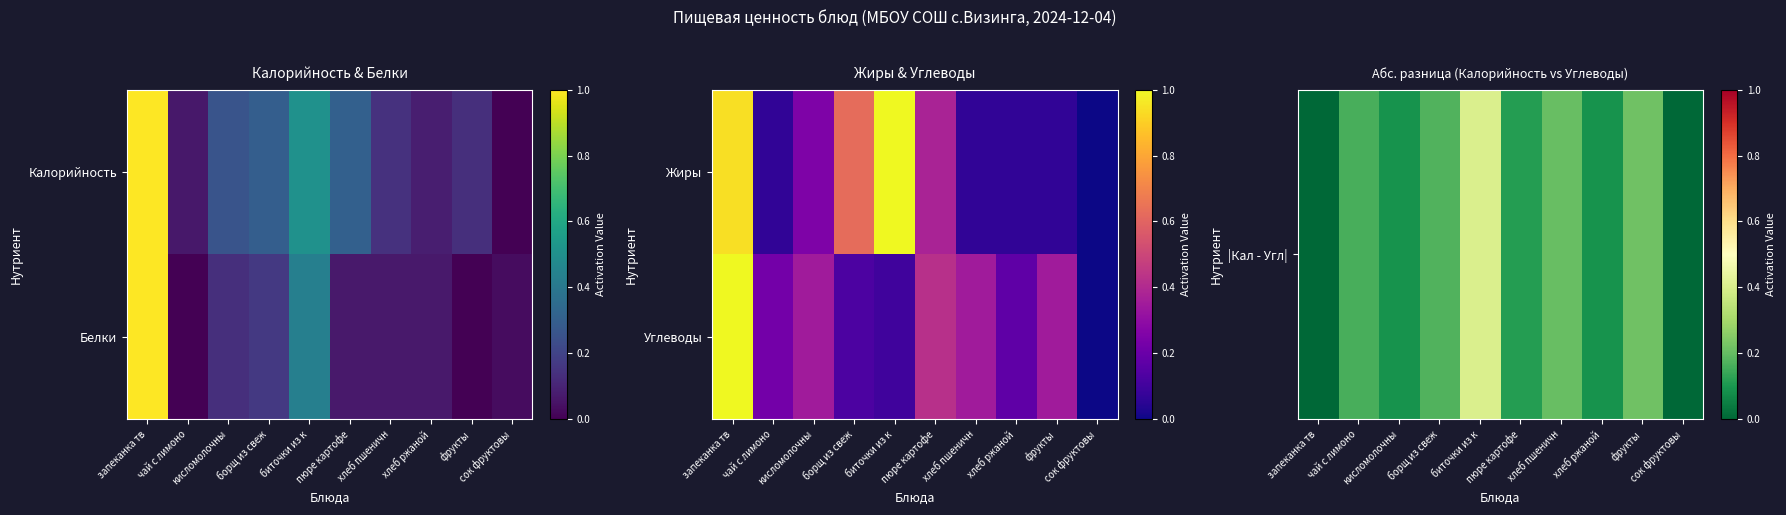

How many values in Углеводы are above zero?

9